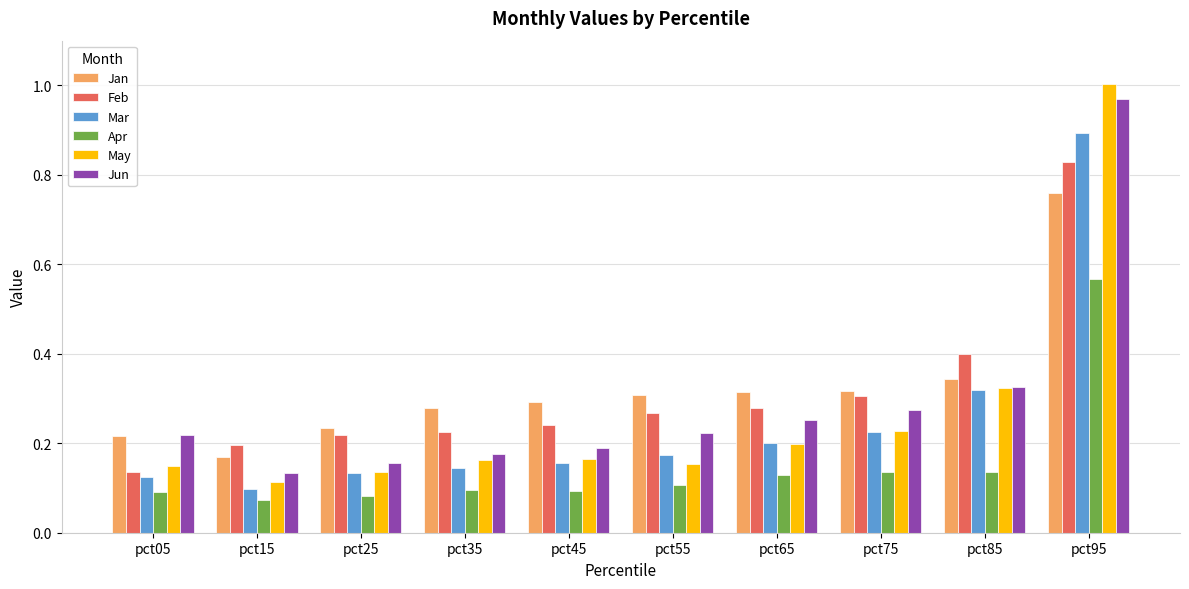

How many distinct data groups are displayed?

6